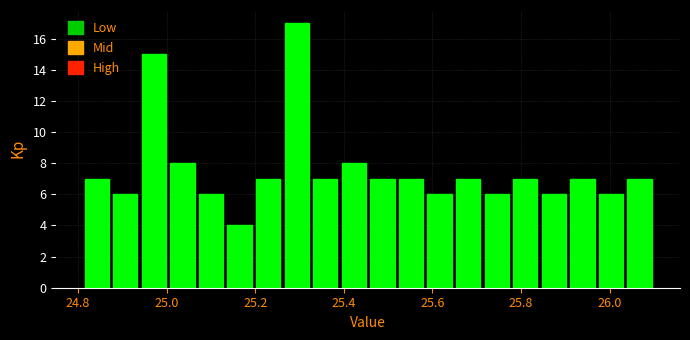

Around what value on the x-axis is the tallest bar? Give the approximate position of its centre, as read against the axis.

25.30